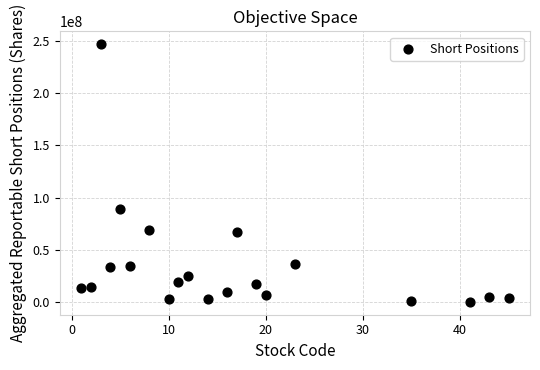

What is the range of X values (max minus min)?

44